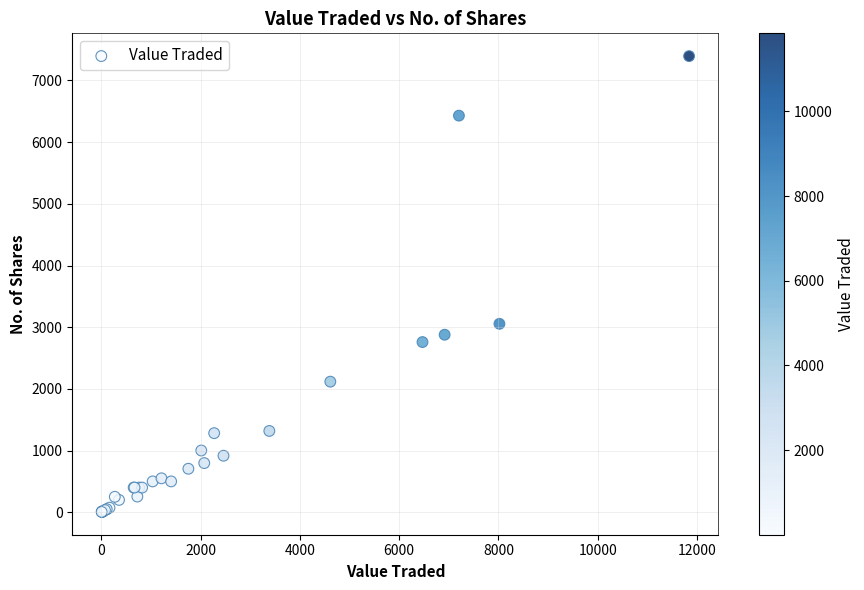

What Y value in the scatter plot is closest to 3700?

3055